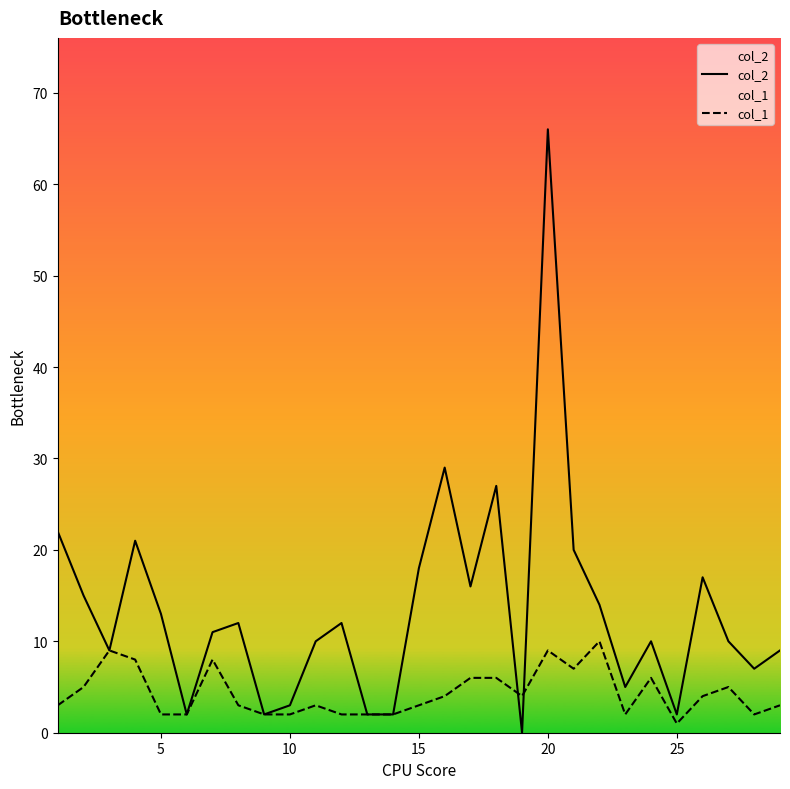

How many series are shown in this chart?

2